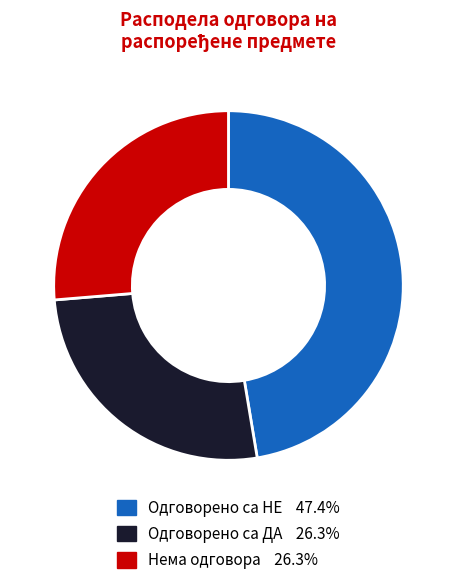

Approximately how many times larger is the value at Нема одговора compared to Одговорено са ДА?

1.0